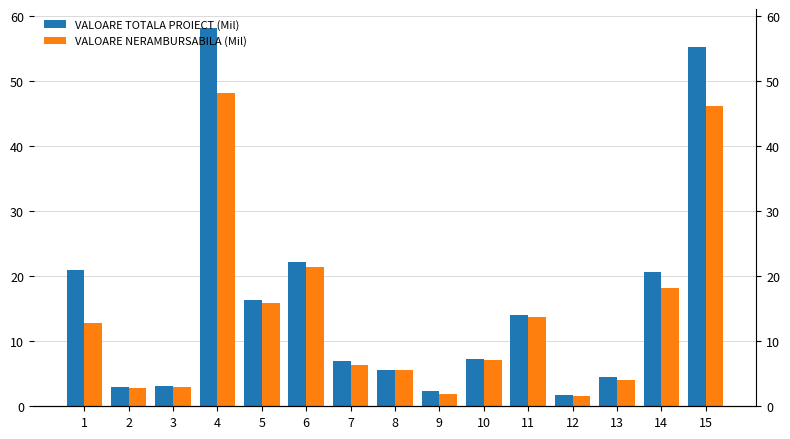

Which series has the largest range (max minus min)?

VALOARE TOTALA PROIECT LEI